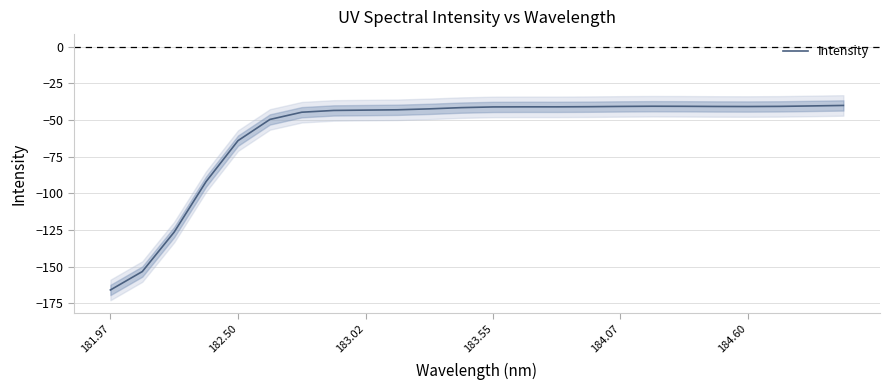

The value of Intensity at 183.02 is -43.2. True or false?

True